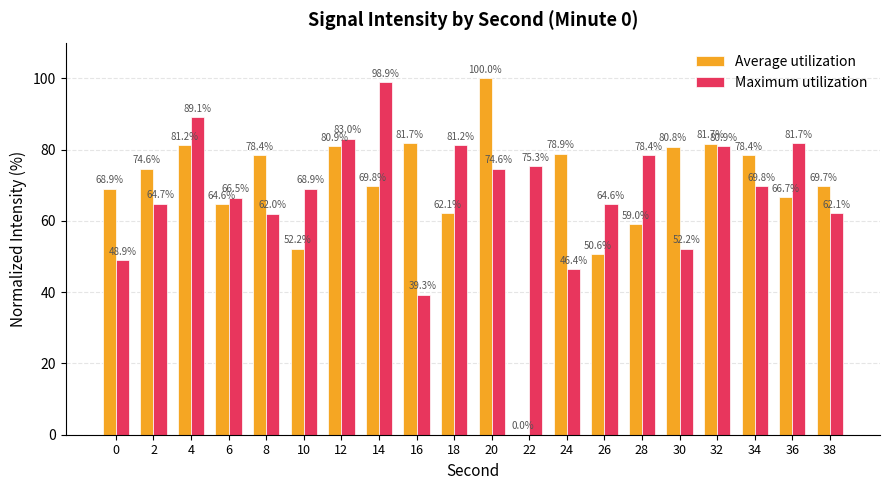

What are all the series names shown in the legend?

Average utilization, Maximum utilization